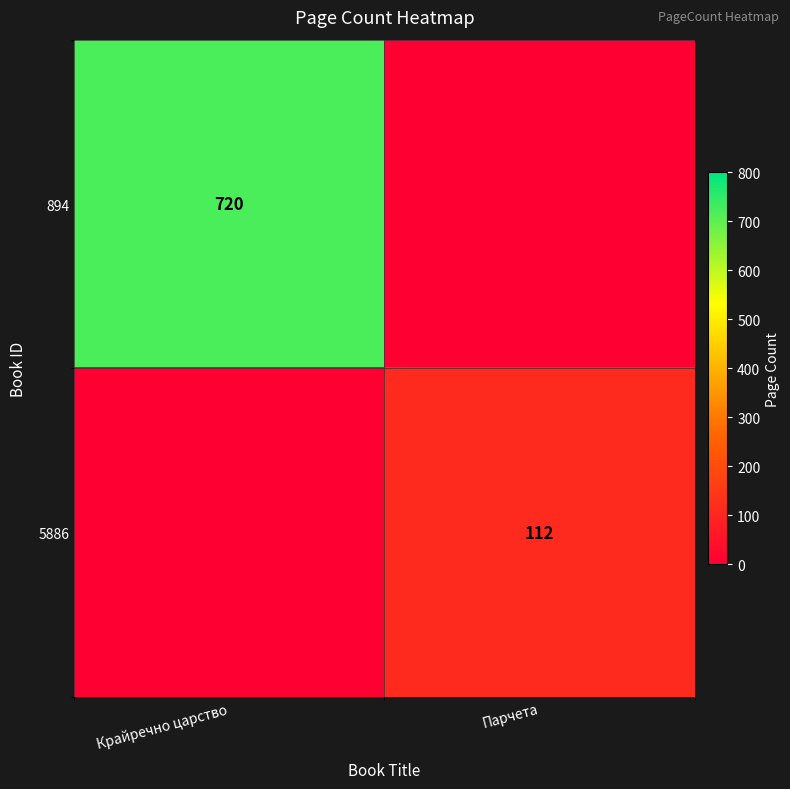

Is it true that 5886 equals 152 at Парчета?

False